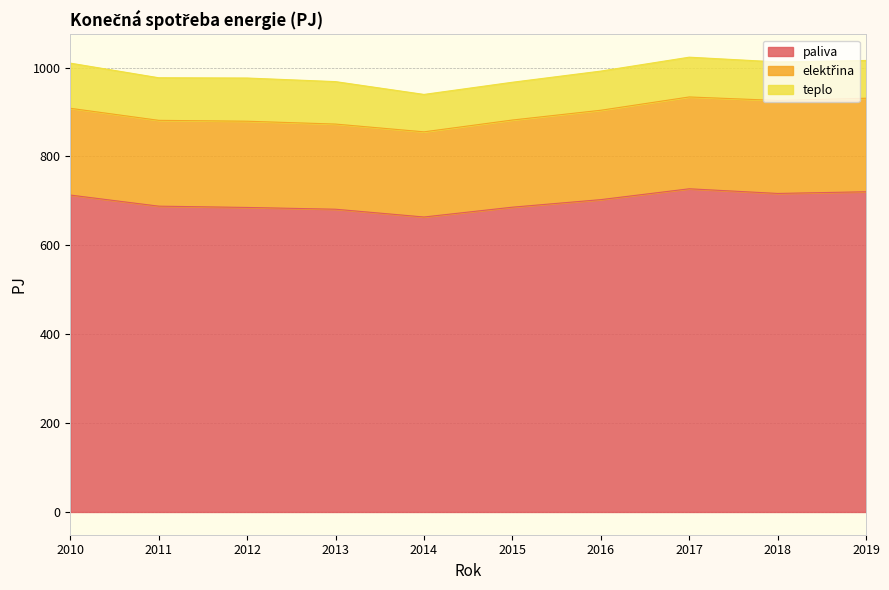

True or false: elektřina and paliva cross at least once.

False